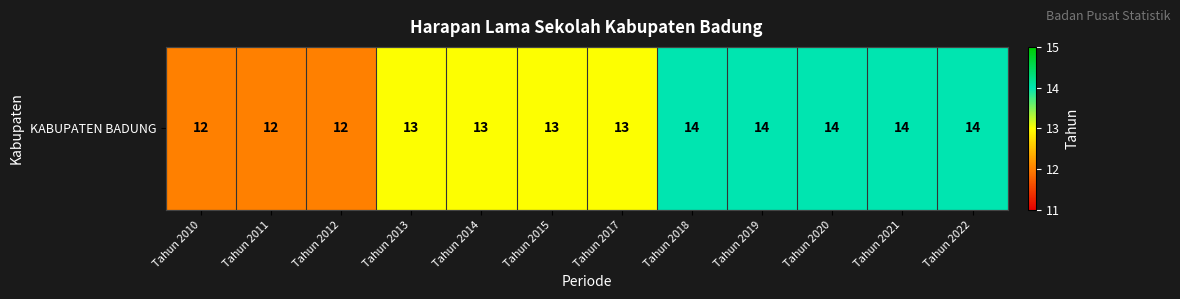

List the labels in order of value, smallest first.

Tahun 2010, Tahun 2011, Tahun 2012, Tahun 2013, Tahun 2014, Tahun 2015, Tahun 2017, Tahun 2018, Tahun 2019, Tahun 2020, Tahun 2021, Tahun 2022